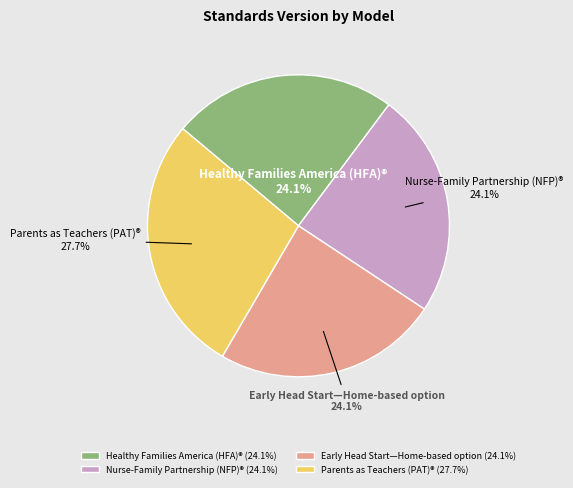

The Early Head Start—Home-based option slice represents 32% of the pie. True or false?

False